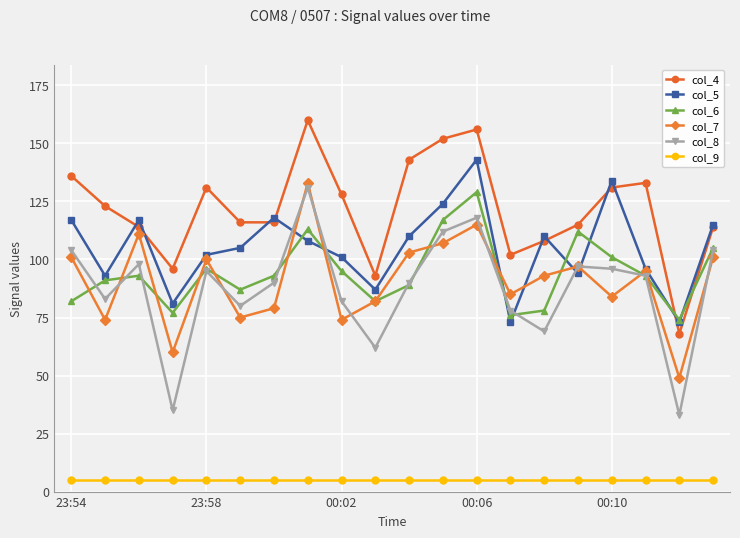

Does the chart have visible grid lines?

Yes